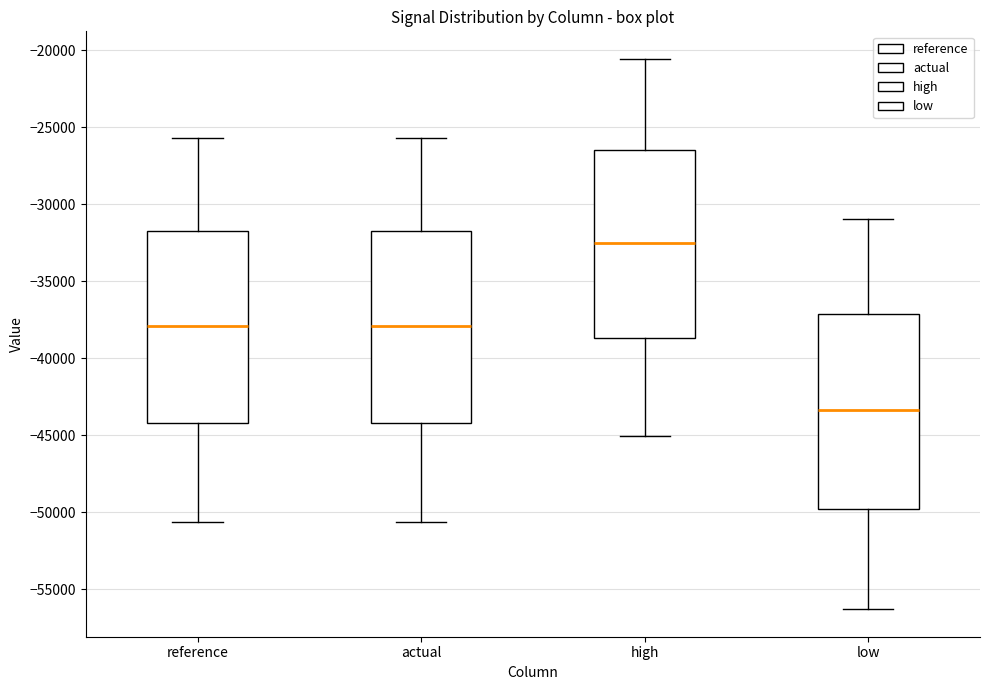

Where does the lower whisker of the box for high end on the y-axis? The values are not printed on the chart, so give them approximately, as read against the axis.

-45000